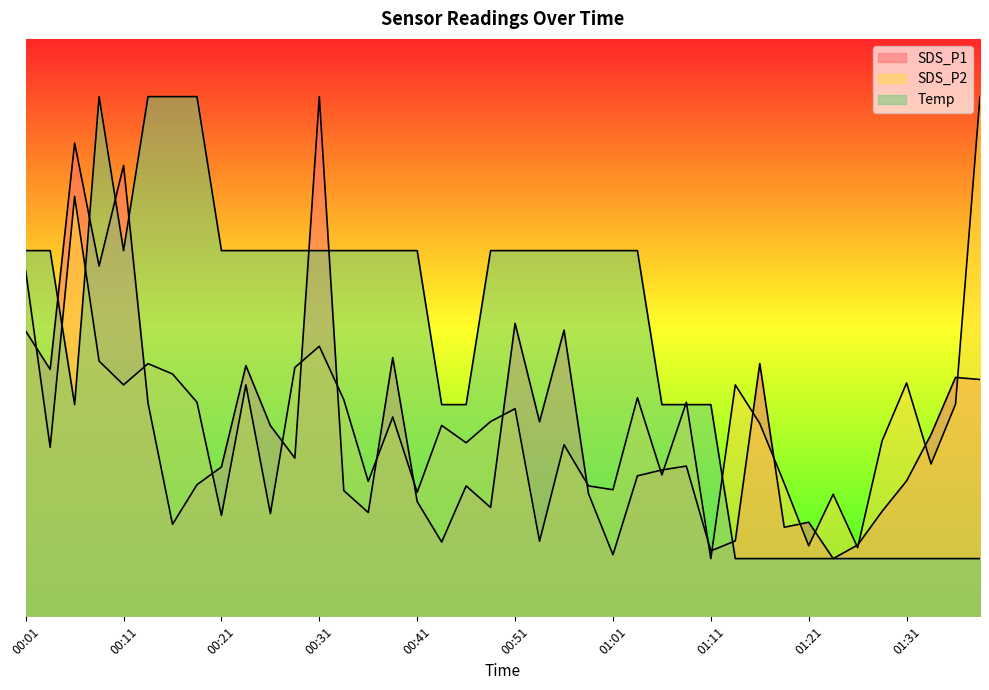

What is the label of the 9th point from the left?

00:21